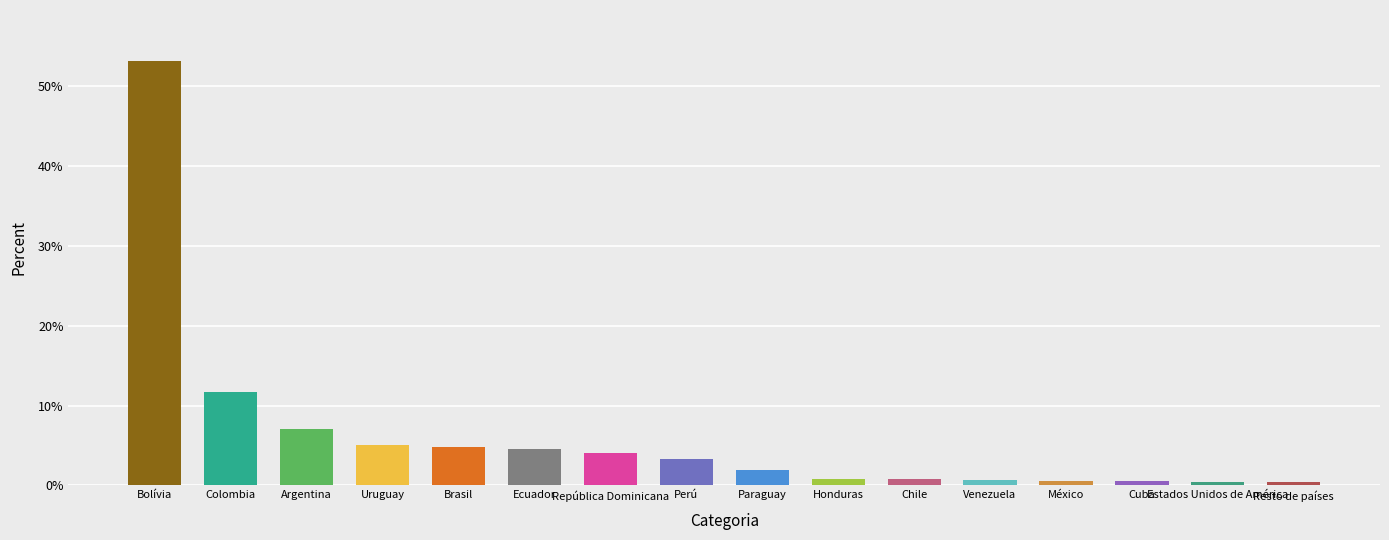

What is the difference between the second highest and second lowest values?

11.3